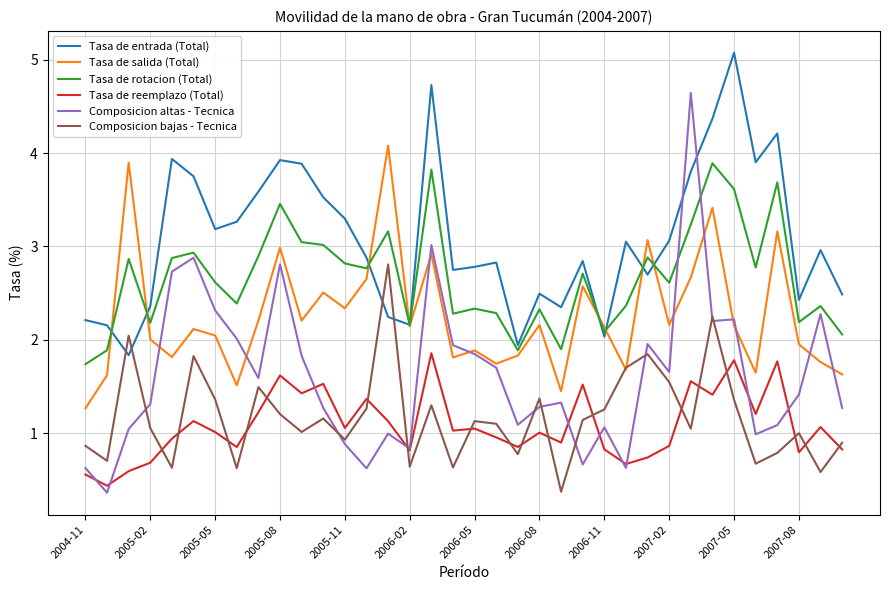

True or false: Tasa de reemplazo (Total) and Tasa de entrada (Total) intersect in this chart.

False